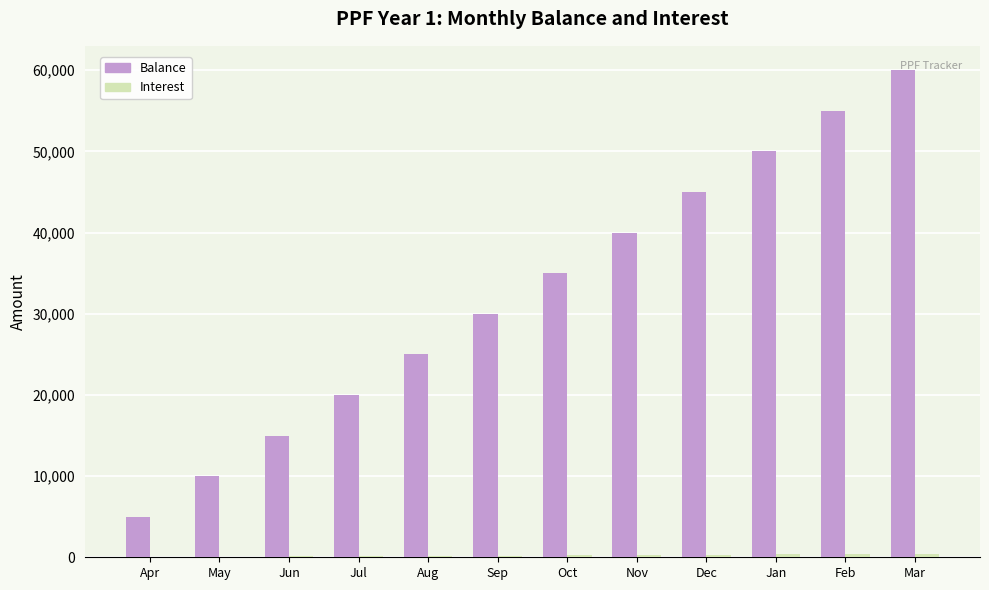

Which series has the largest range (max minus min)?

Balance